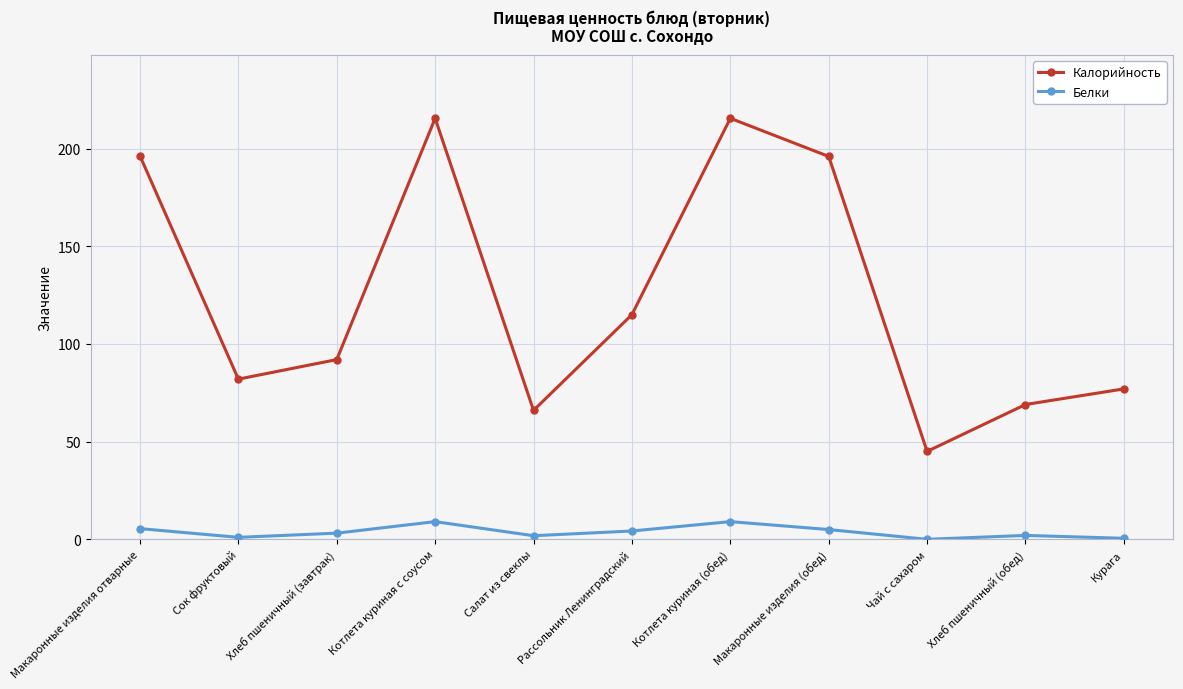

What is the maximum value shown in the chart?

215.5